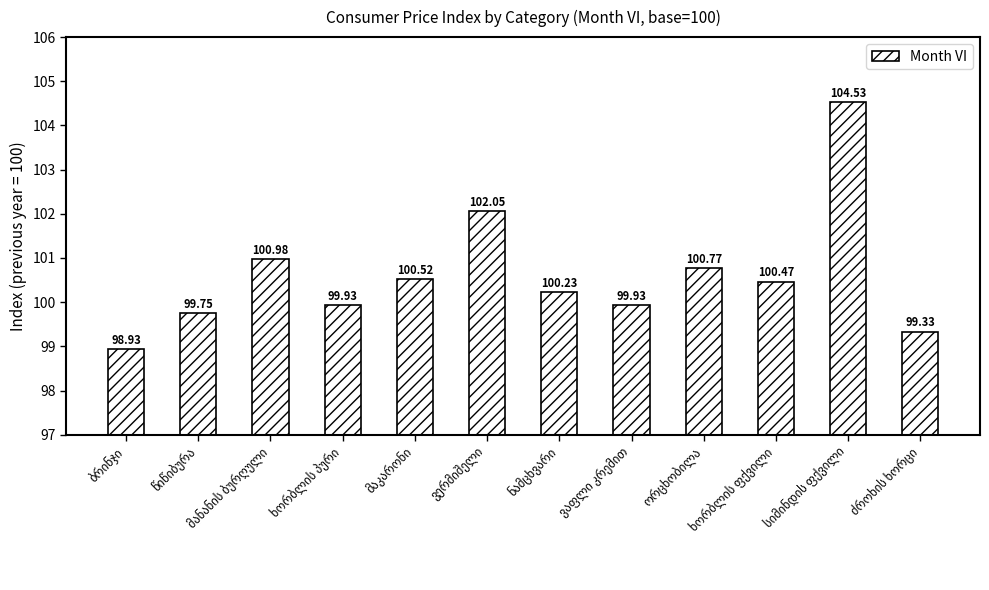

What is the difference between the maximum and second lowest values?

5.2